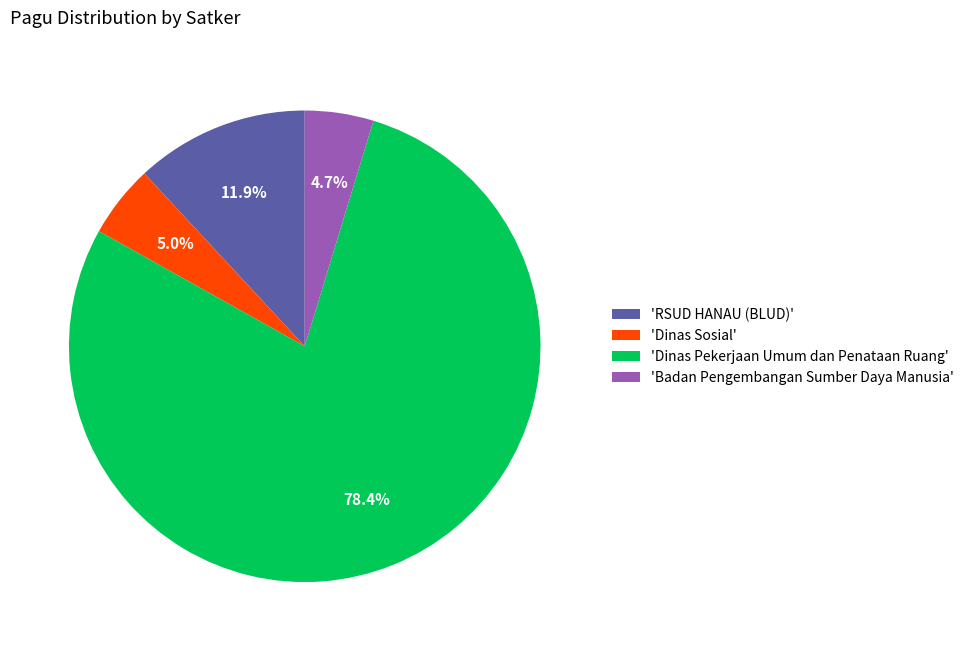

Do 'Dinas Pekerjaan Umum dan Penataan Ruang' and 'RSUD HANAU (BLUD)' together represent more than half of the pie?

Yes